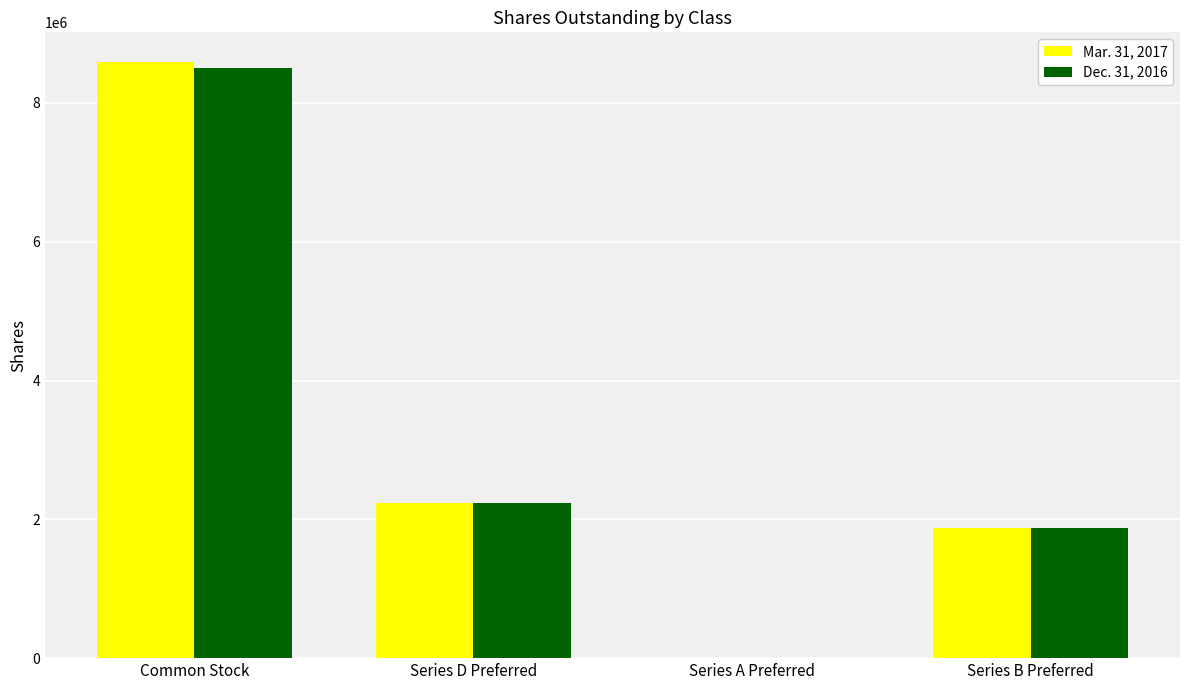

The value of Mar. 31, 2017 at Common Stock is 4900439. True or false?

False